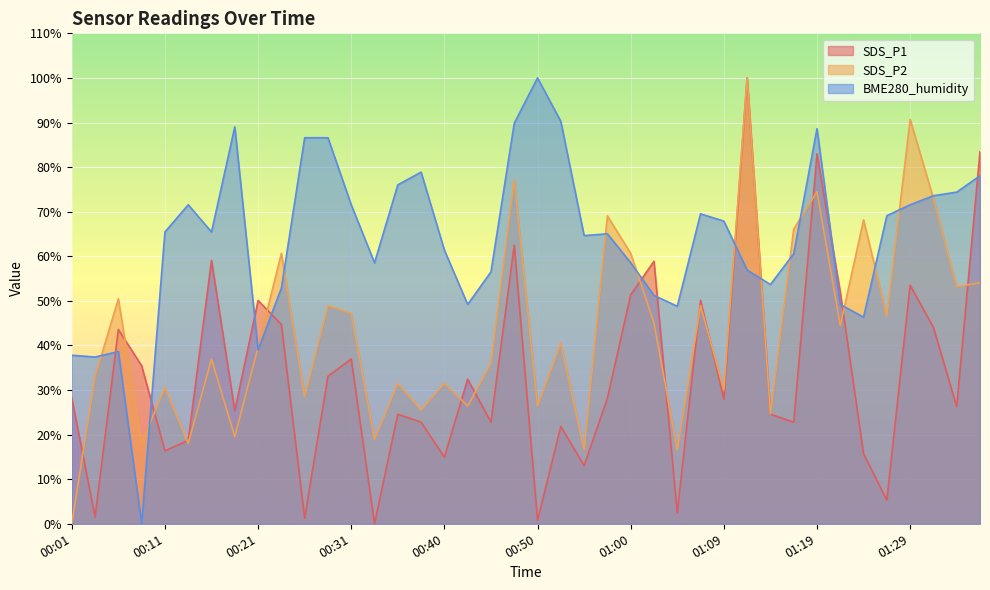

What is the approximate value of SDS_P2 at 00:26?

28.5